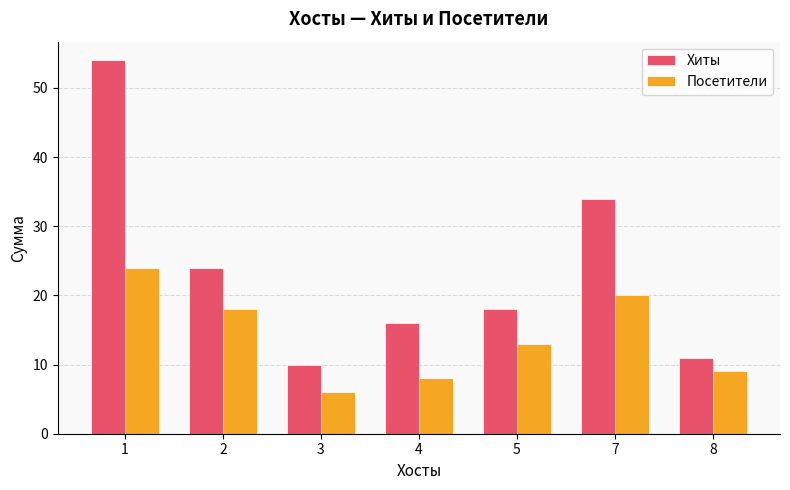

At which category does the chart reach its minimum across all series?

3